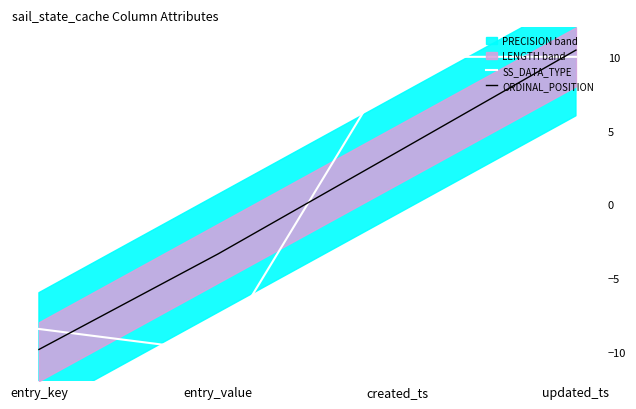

Between which two adjacent categories do SS_DATA_TYPE and ORDINAL_POSITION first intersect?

entry_key and entry_value